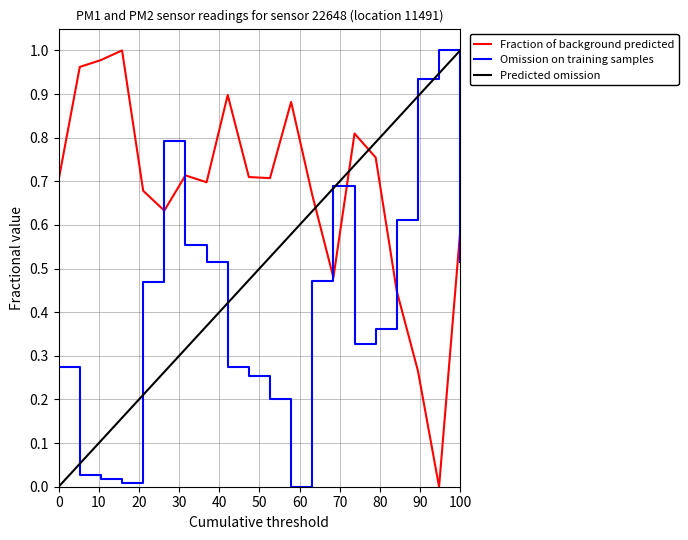

Rank the series by their average value, from highest to lowest.

Fraction of background predicted, Predicted omission, Omission on training samples